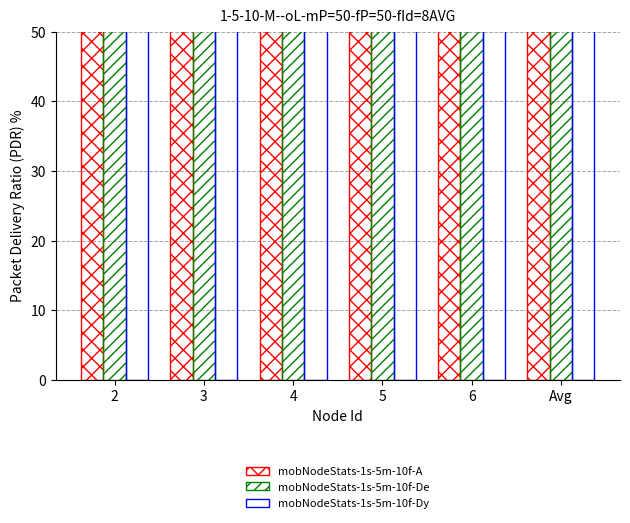

What is the highest value of the mobNodeStats-1s-5m-10f-A series?

131.2